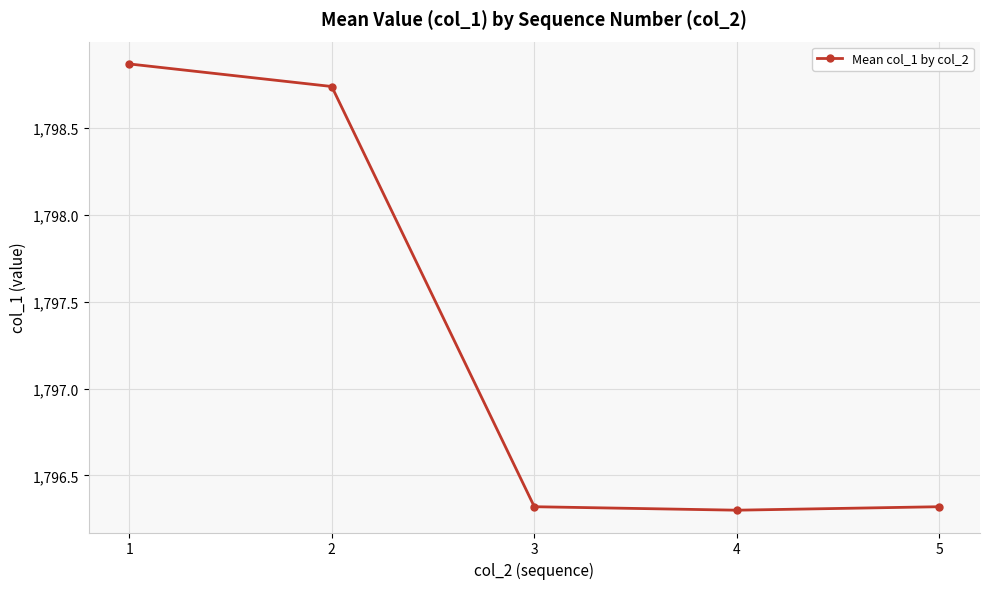

What is the value of the 5th point from the left?

1796.3